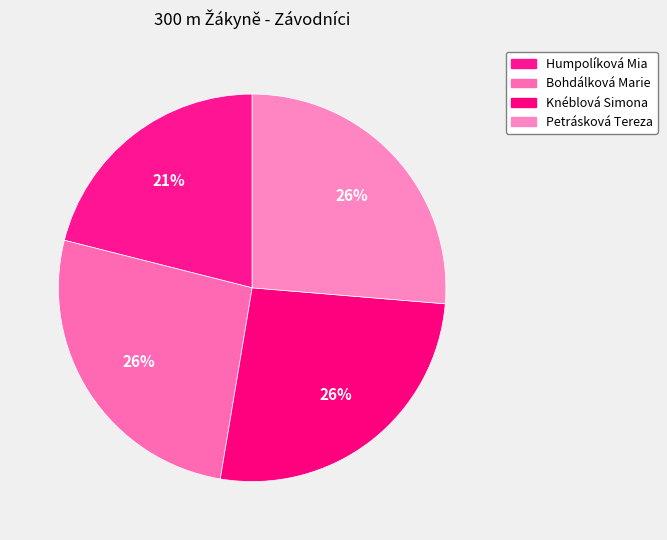

Between Humpolíková Mia and Bohdálková Marie, which is larger?

Bohdálková Marie